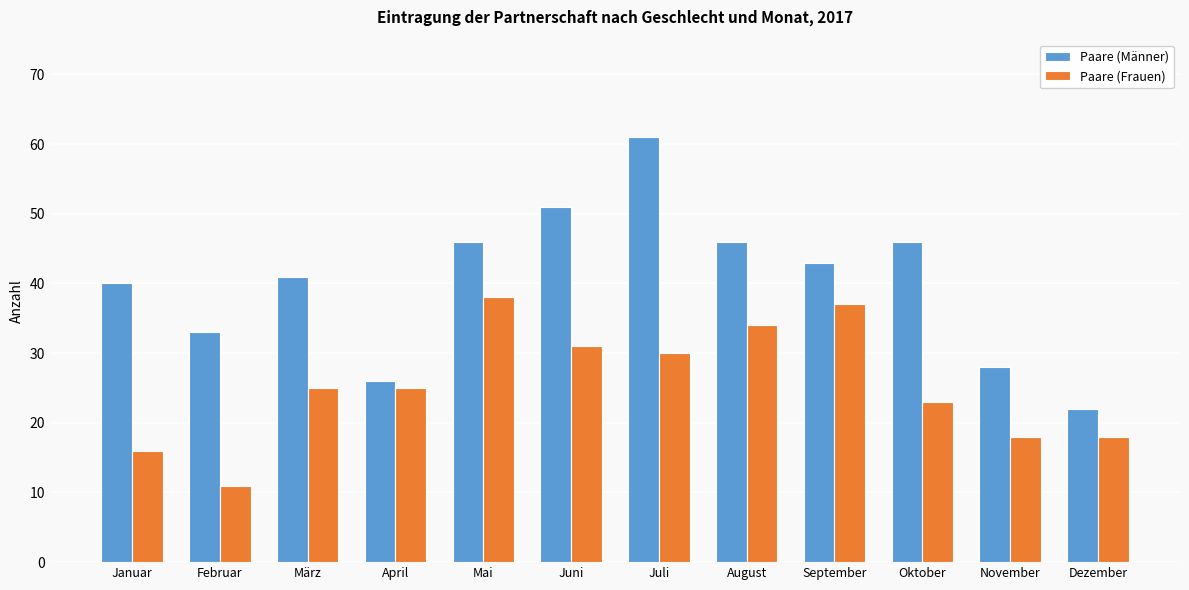

List the series in order of their peak value, lowest first.

Paare (Frauen), Paare (Männer)